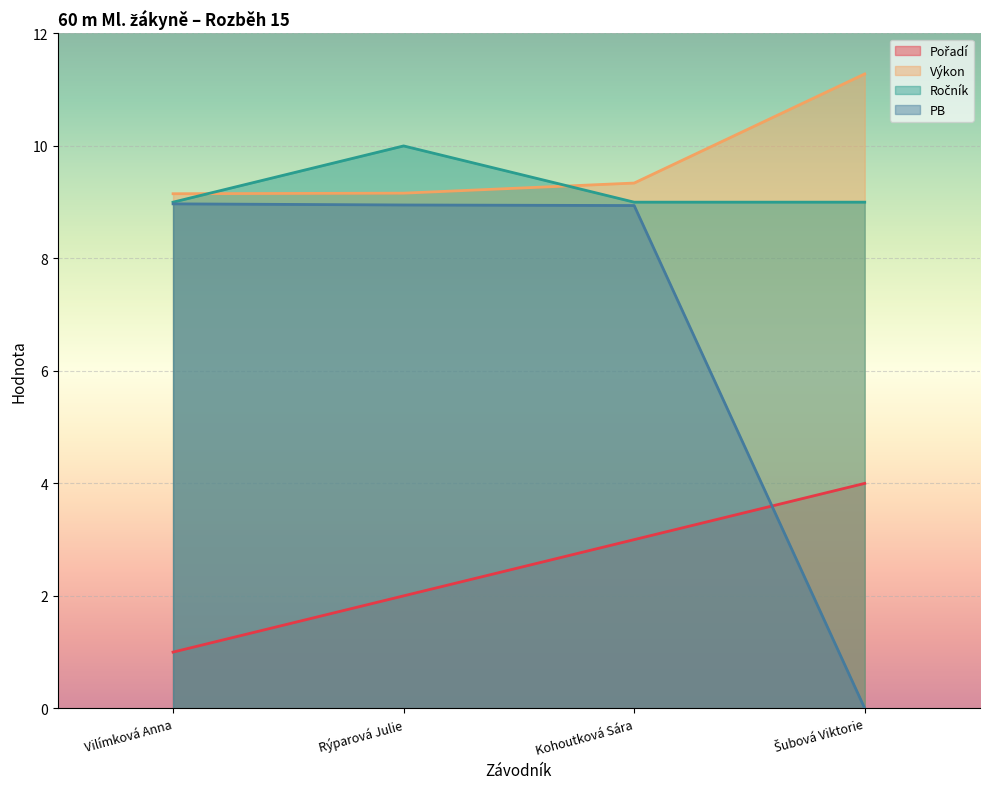

How many values in the Pořadí series are below 3?

2